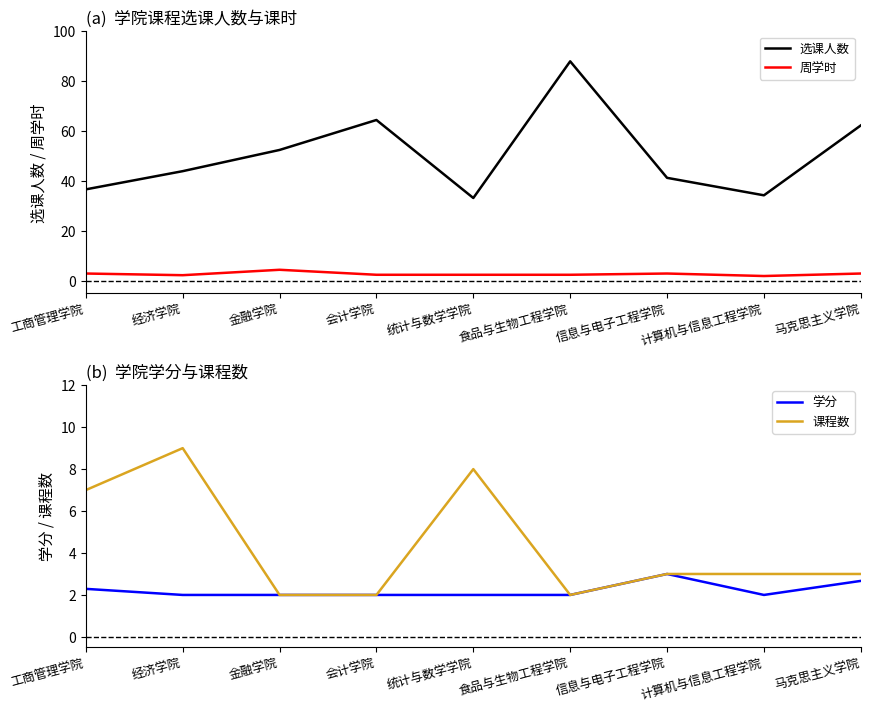

True or false: 课程数 and 选课人数 cross at least once.

False